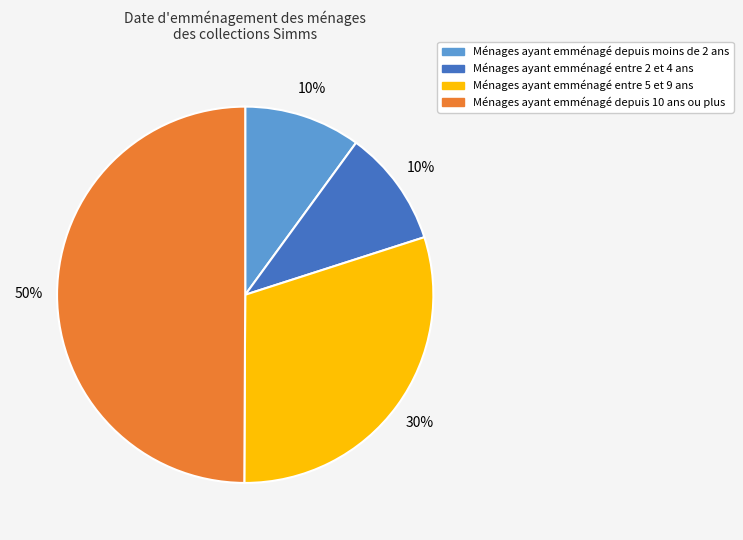

To the nearest percent, what is the difference between the largest and smallest slice percentages?

40%